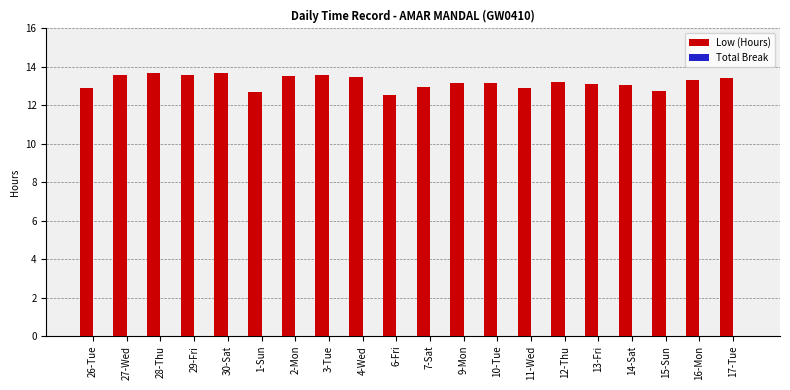

What is the difference between the maximum and minimum values?

1.2